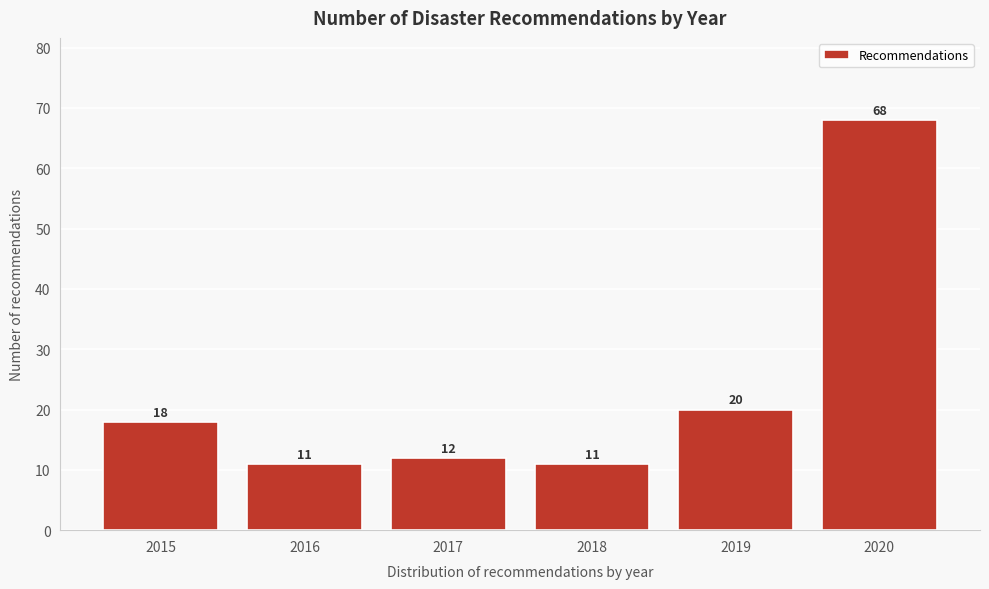

Reading right to left, list all the values displayed in this chart.

2020=68	2019=20	2018=11	2017=12	2016=11	2015=18